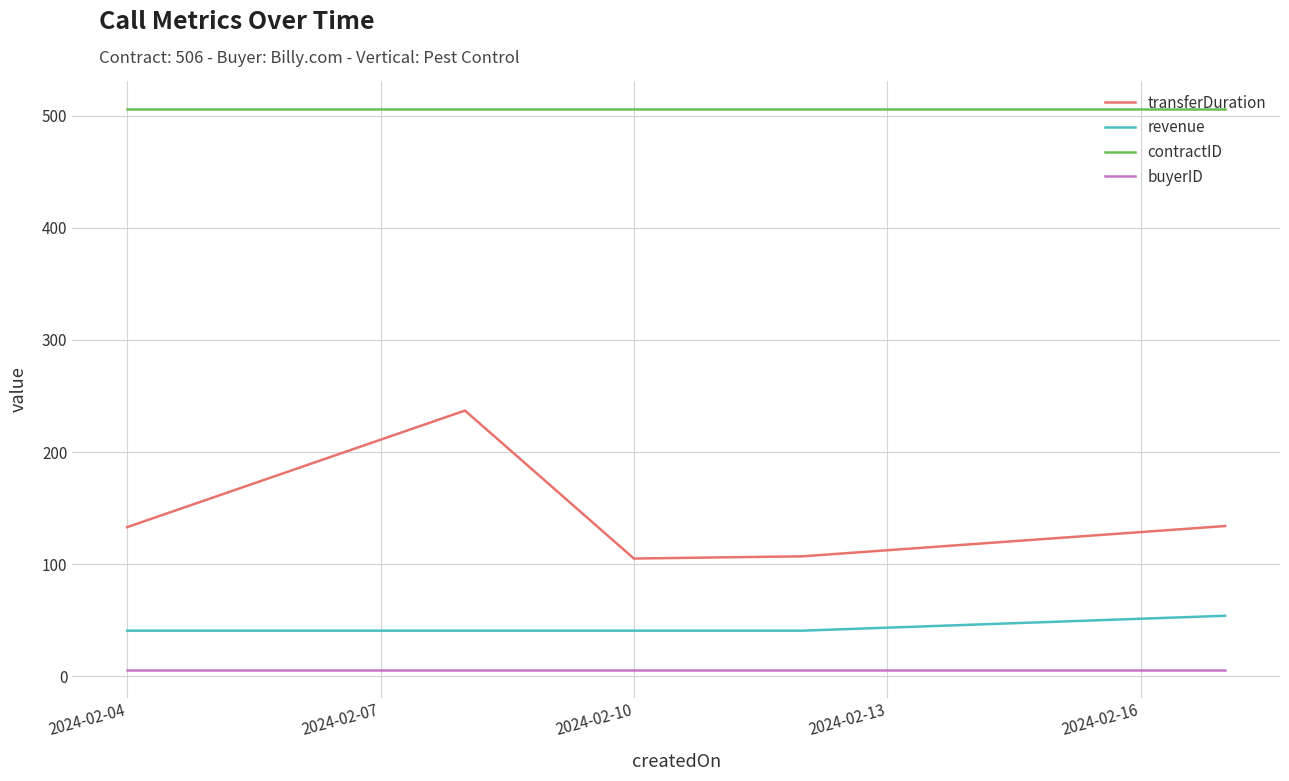

What is the lowest value of the revenue series?

40.7